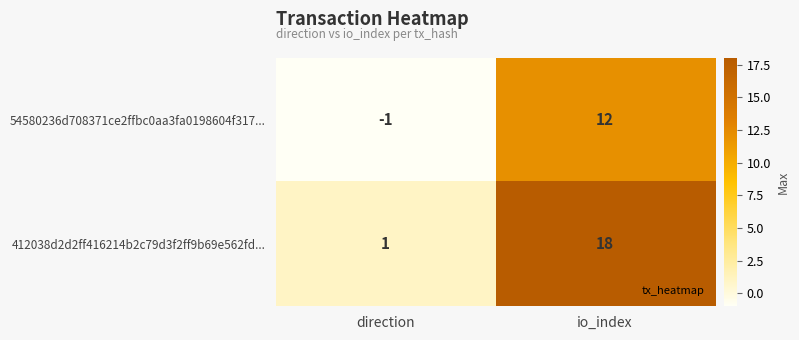

At which label does 54580236d708371ce2ffbc0aa3fa0198604f317... reach its minimum?

direction